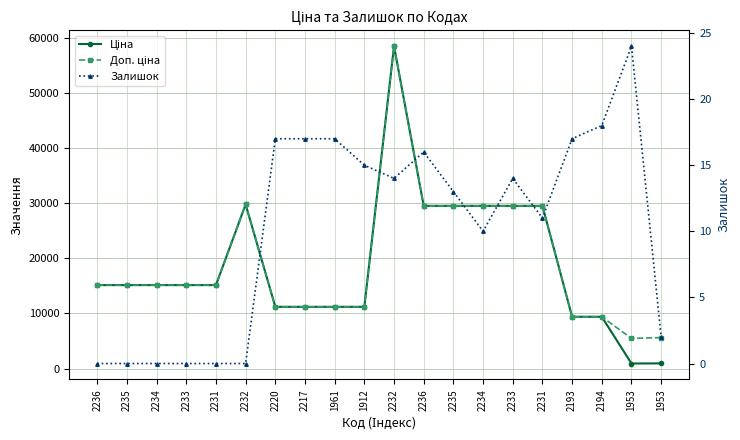

At which category is the sum across all series the highest?

2232